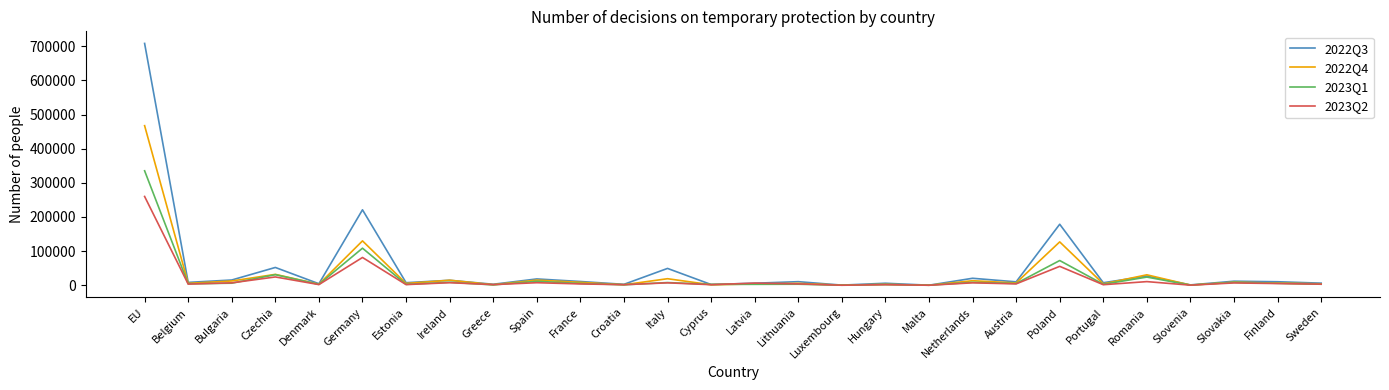

What is the minimum value for 2023Q1?

205